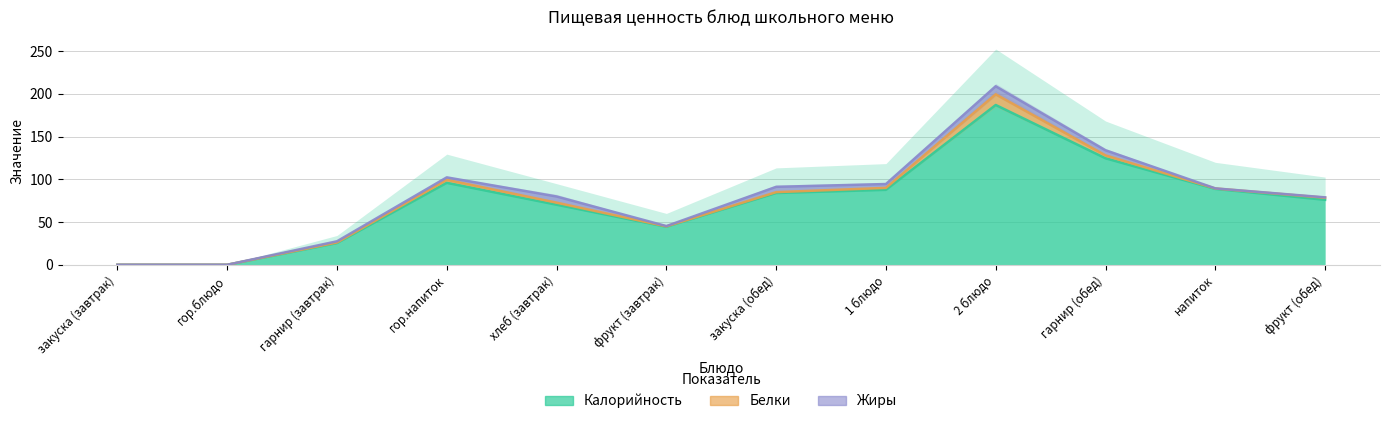

At закуска (обед), list the series in order from largest to smallest.

Калорийность, Жиры, Белки